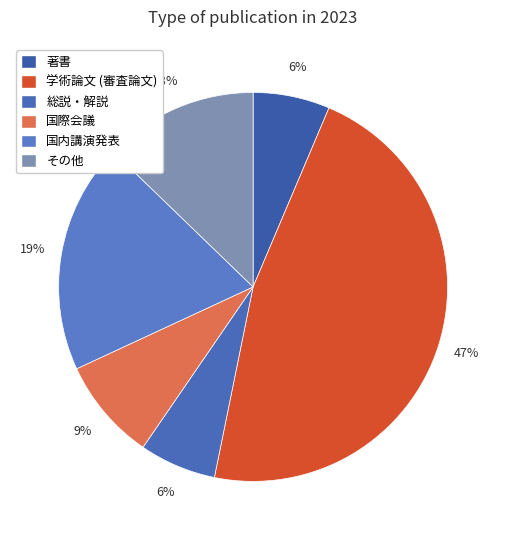

The 学術論文 (審査論文) slice represents 47% of the pie. True or false?

True